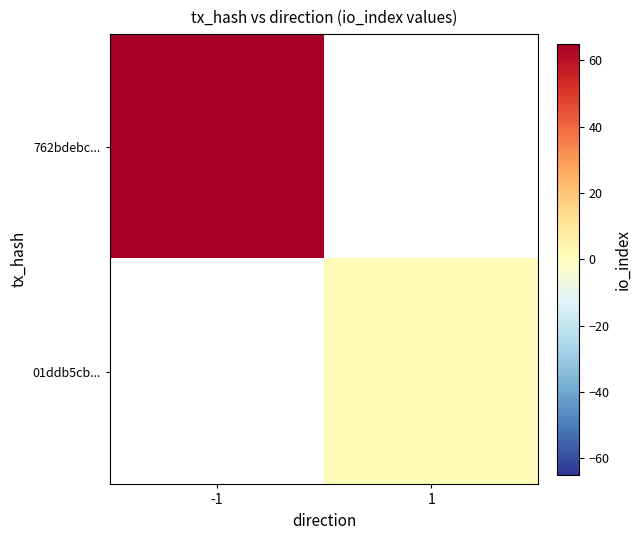

How many values in 762bdebc... are above zero?

1